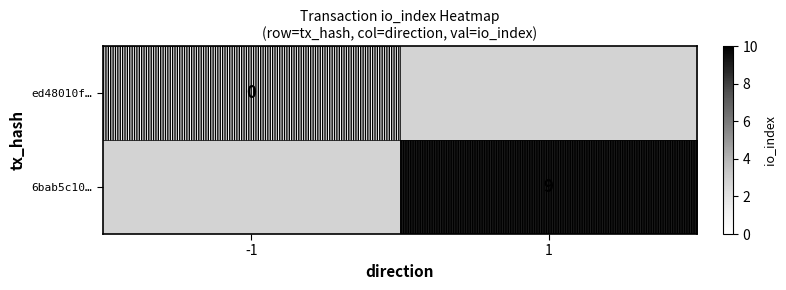

The value of 6bab5c10… at 1 is 9. True or false?

True